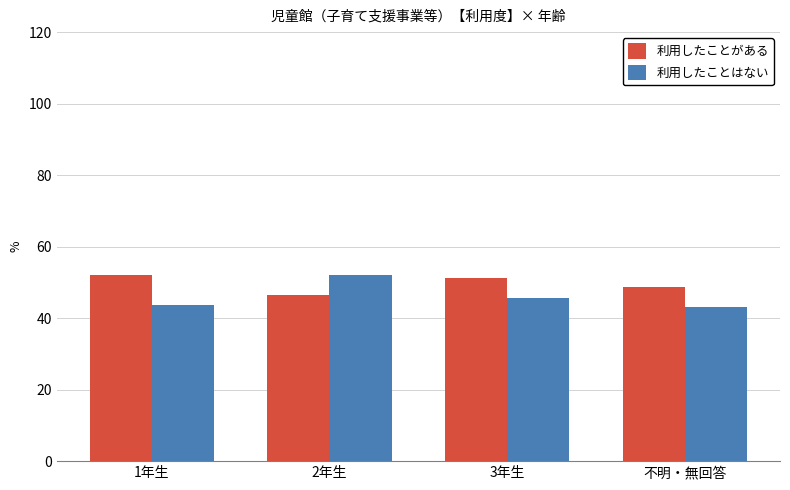

What is the difference between the highest and lowest values at 2年生?

5.8